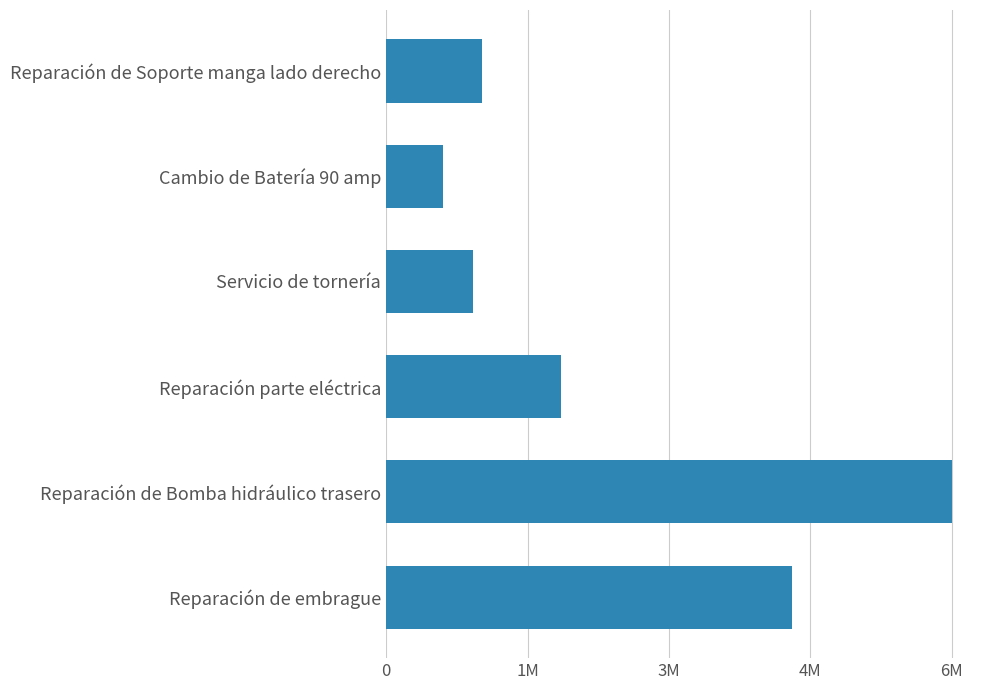

What is the difference between the maximum and minimum values?

5830000